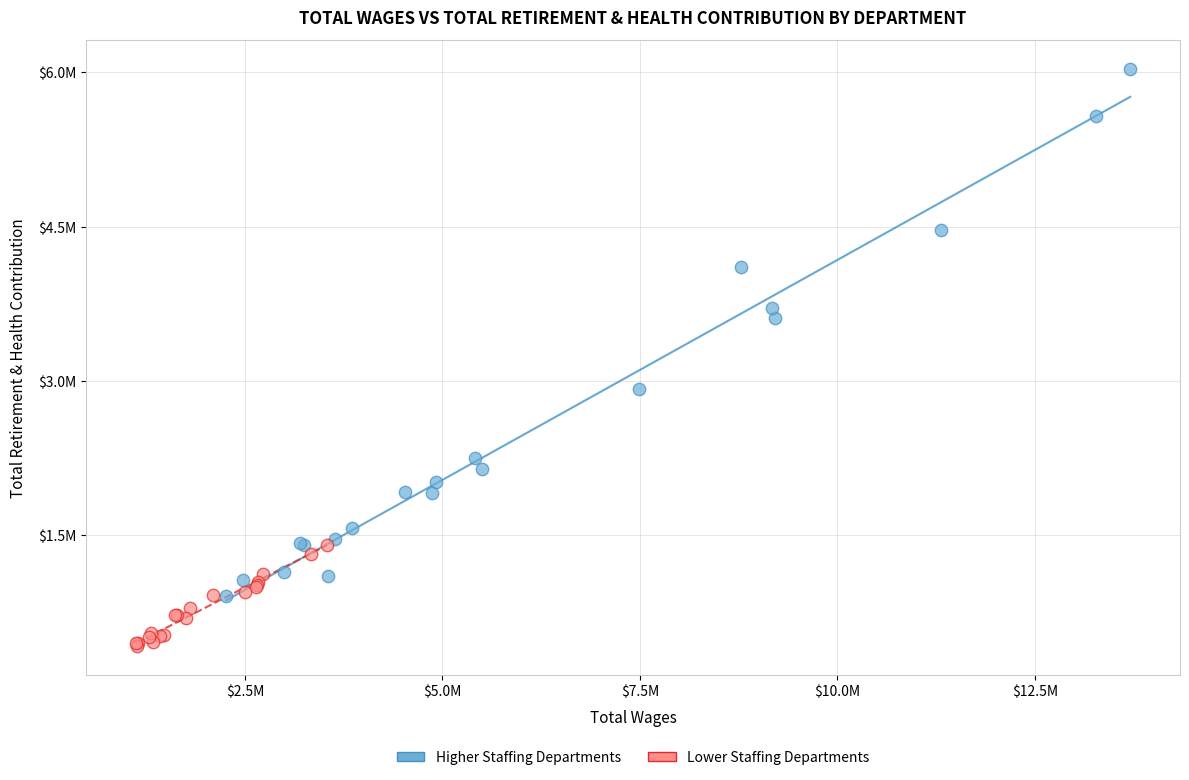

Which series has the widest spread of Y values?

Higher Staffing Departments